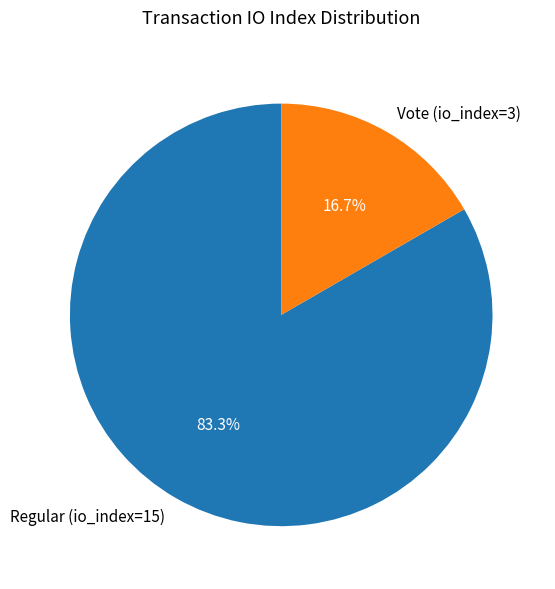

To the nearest percent, what is the difference between the largest and smallest slice percentages?

67%